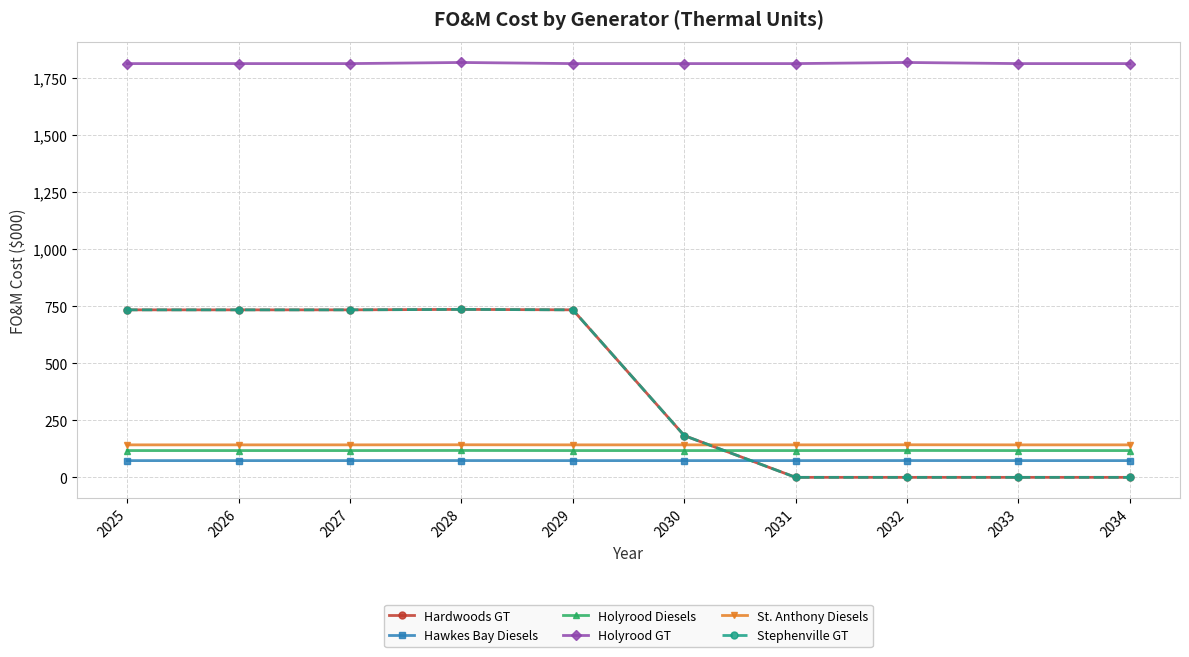

Does the chart have visible grid lines?

Yes